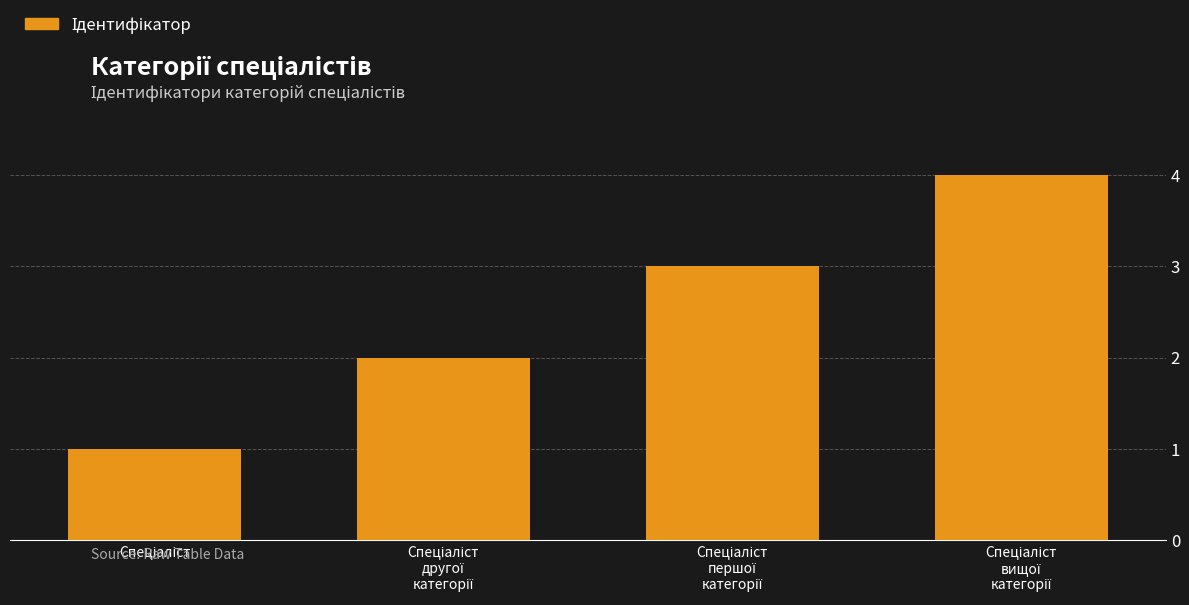

What is the difference between the maximum and minimum values?

3